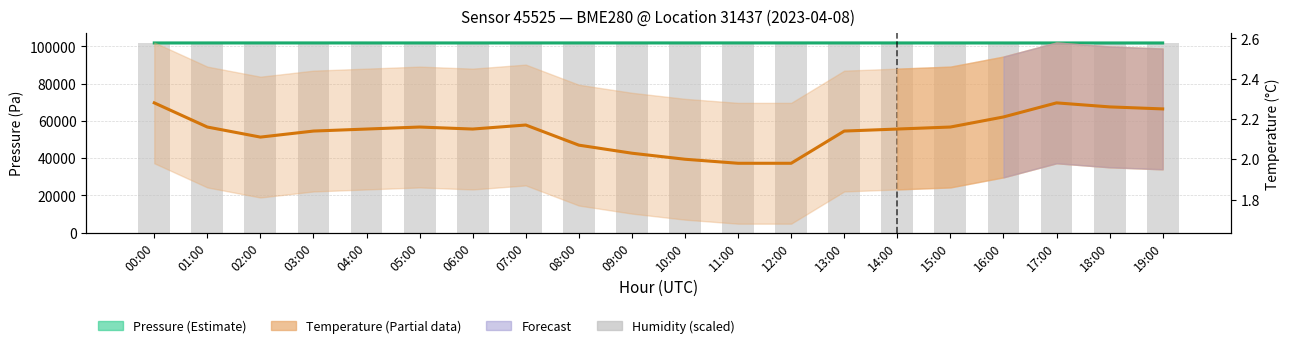

Between 17:00 and 18:00, which series saw the biggest shift?

pressure